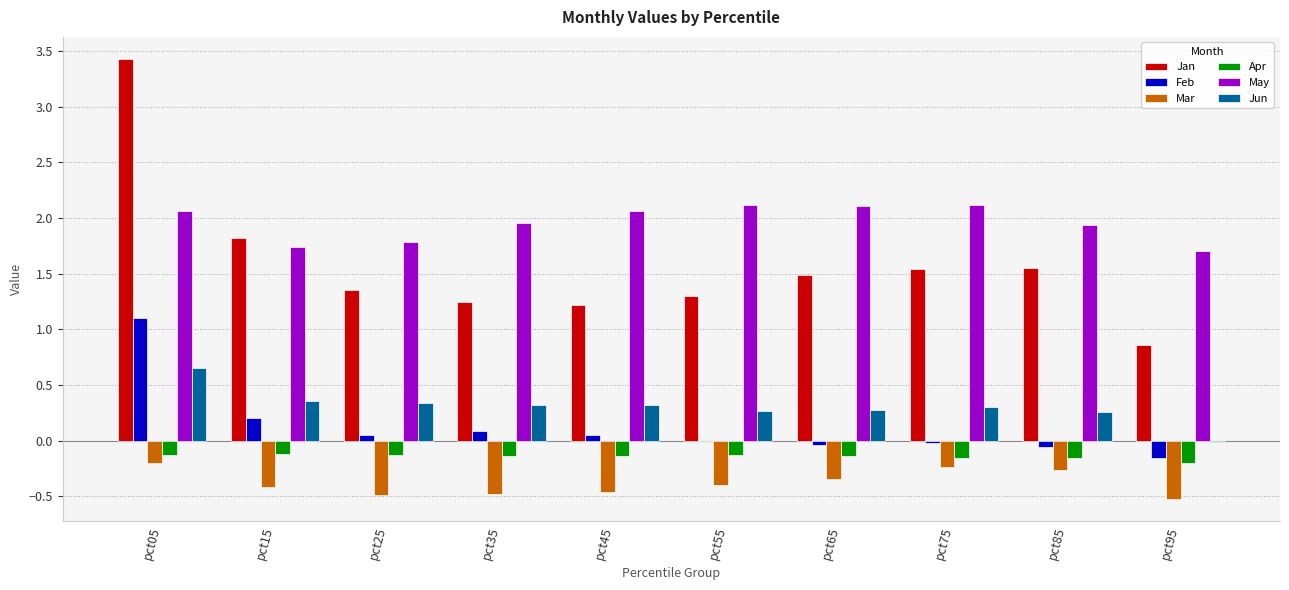

The value of Jan at pct25 is 1.4. True or false?

True